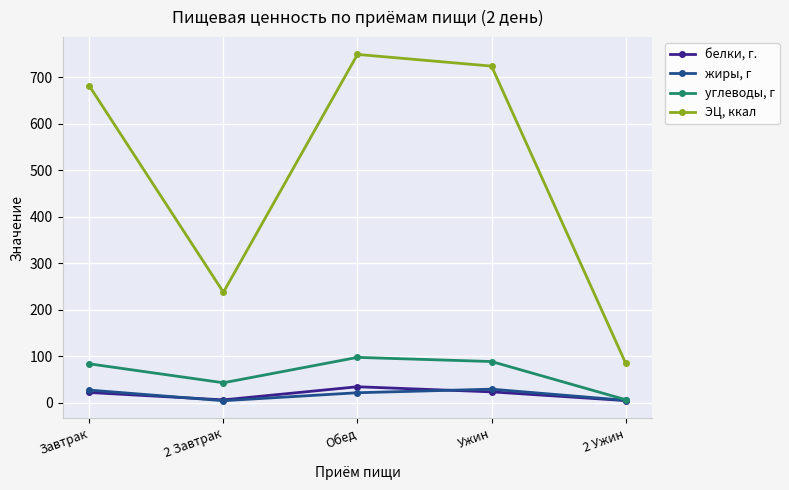

What is the sum of all белки, г. values?

92.9